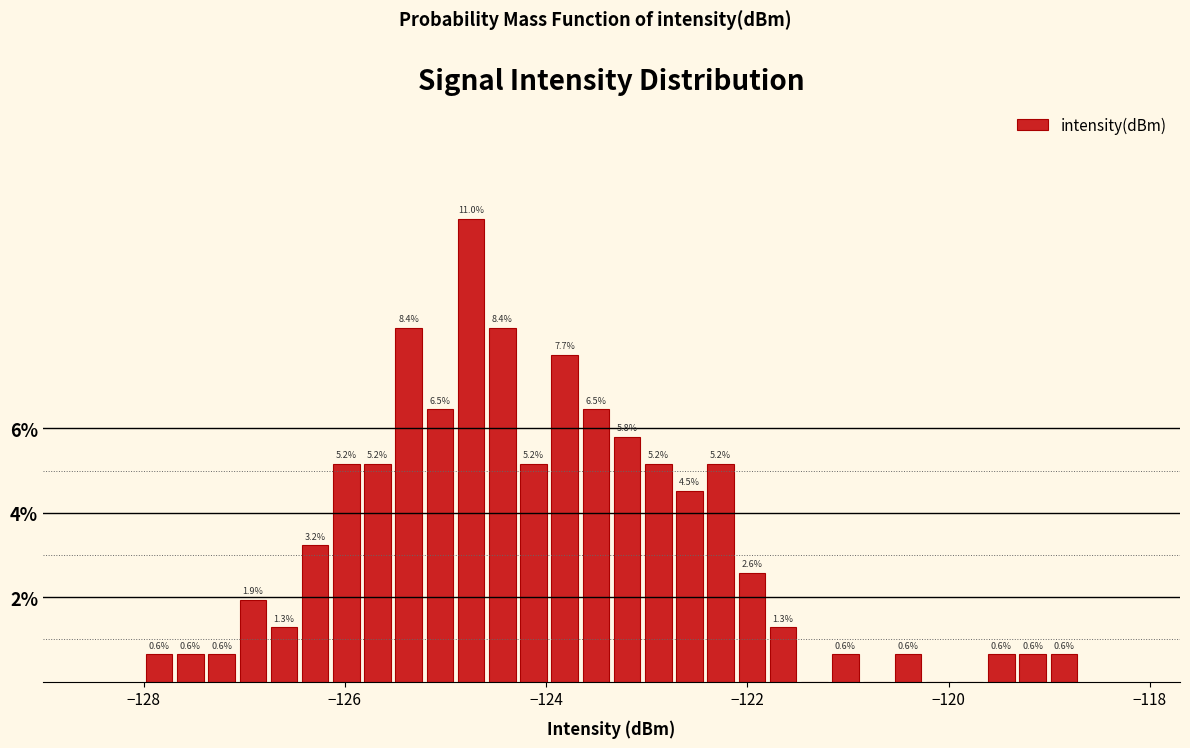

Read against the x-axis, roughly where is the centre of the tallest bar?

-124.8